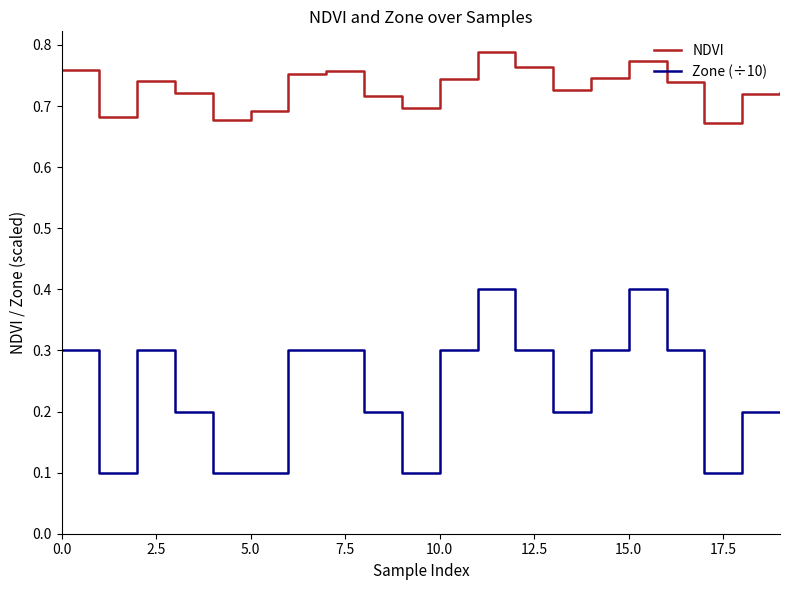

True or false: NDVI and Zone (÷10) cross at least once.

False